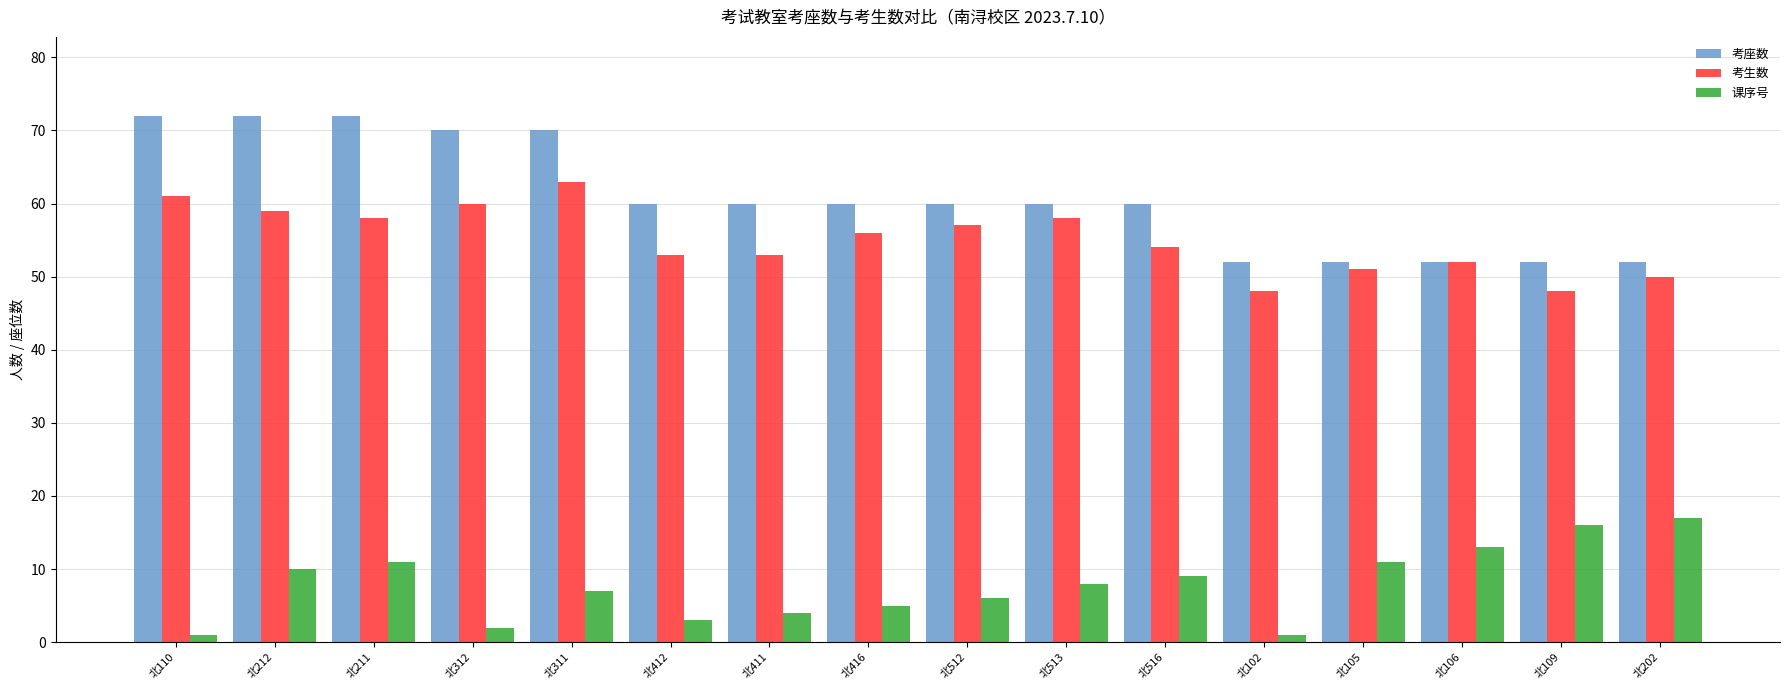

What is the average value of the 考座数 series?

61